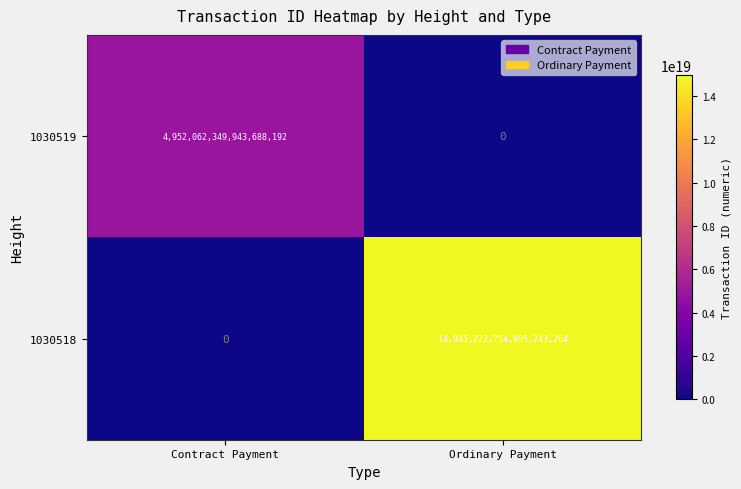

True or false: 1030518 has a value of -6772011380859542528 at Contract Payment.

False